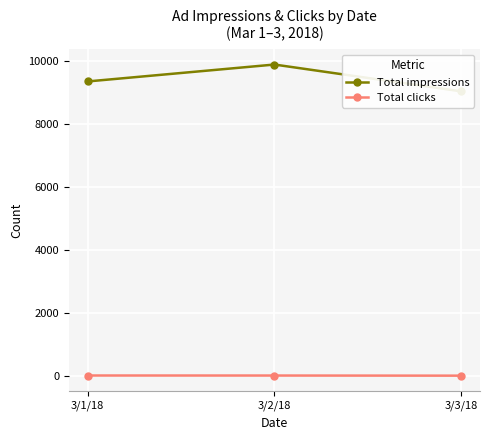

Rank the categories by Total clicks value from highest to lowest.

3/1/18, 3/2/18, 3/3/18